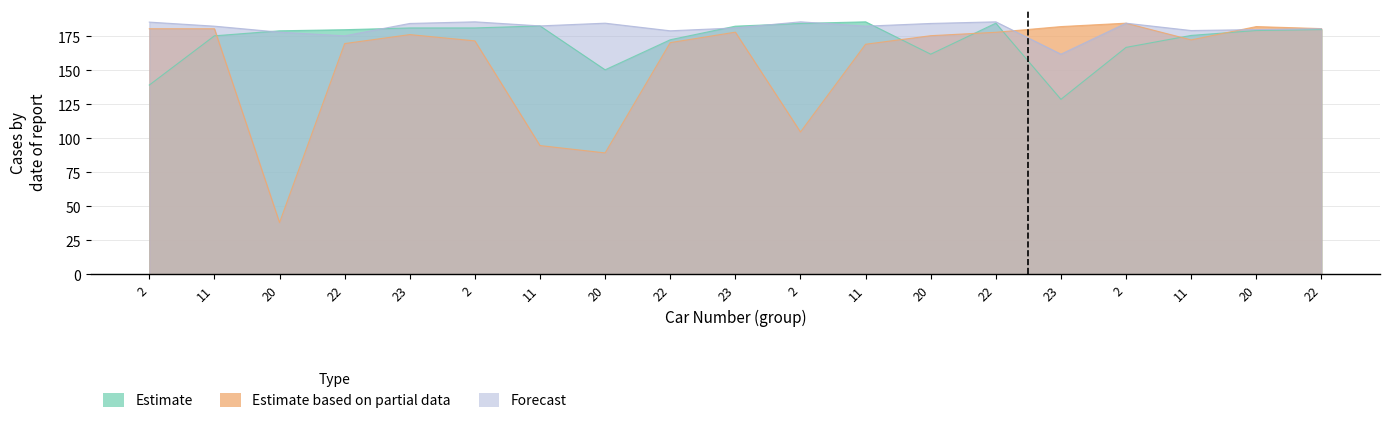

In Estimate, how many points are lower than both neighbors (excluding endpoints)?

3